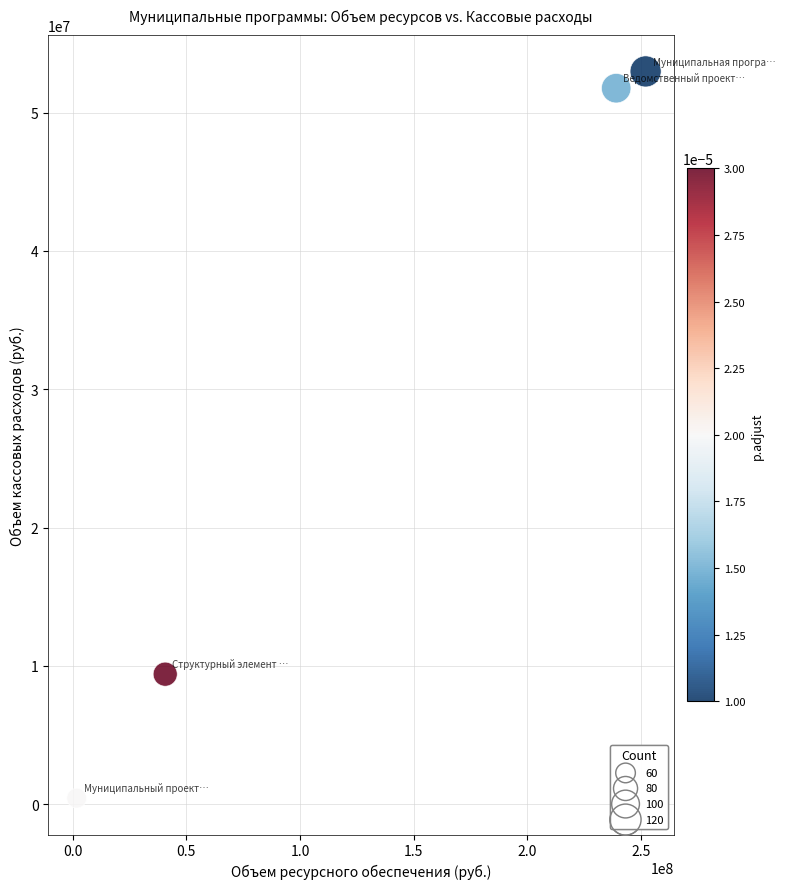

What is the average X value?

133375156.8